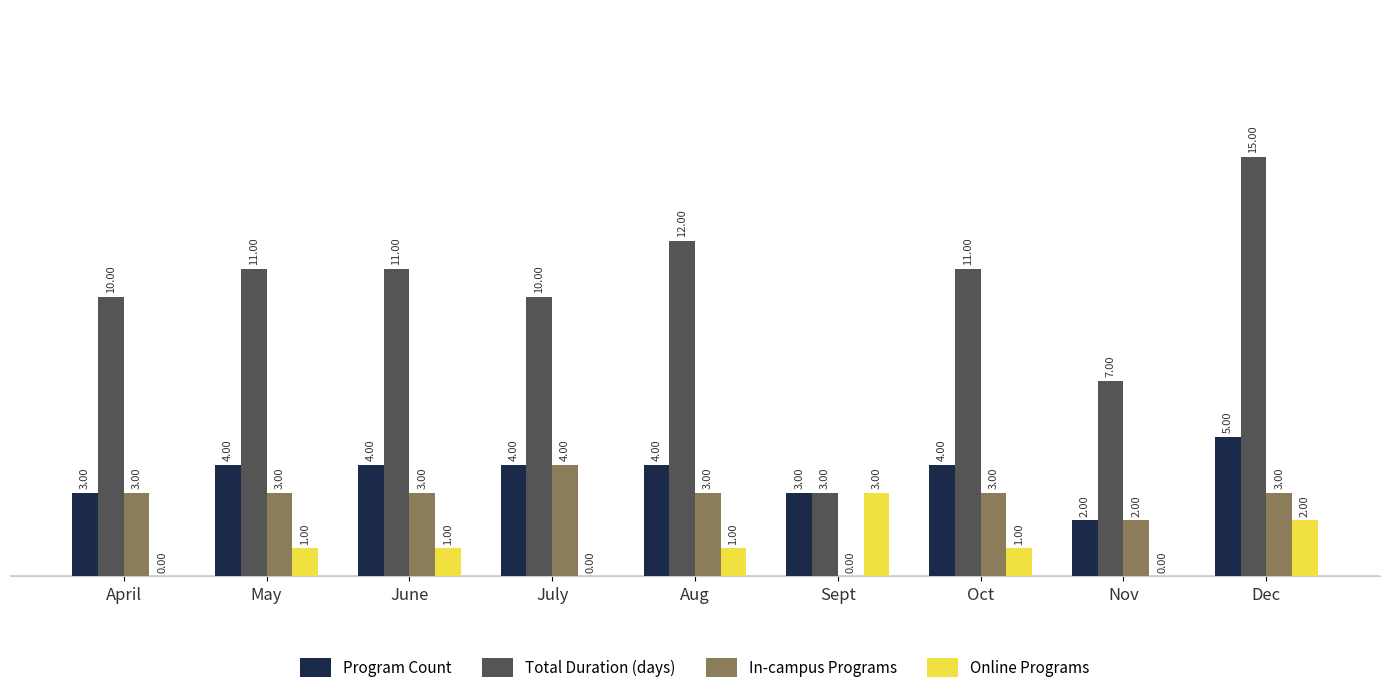

Reading right to left, list all the values displayed in this chart.

Program Count: Dec=5	Nov=2	Oct=4	Sept=3	Aug=4	July=4	June=4	May=4	April=3
Total Duration (days): Dec=15	Nov=7	Oct=11	Sept=3	Aug=12	July=10	June=11	May=11	April=10
In-campus Programs: Dec=3	Nov=2	Oct=3	Sept=0	Aug=3	July=4	June=3	May=3	April=3
Online Programs: Dec=2	Nov=0	Oct=1	Sept=3	Aug=1	July=0	June=1	May=1	April=0